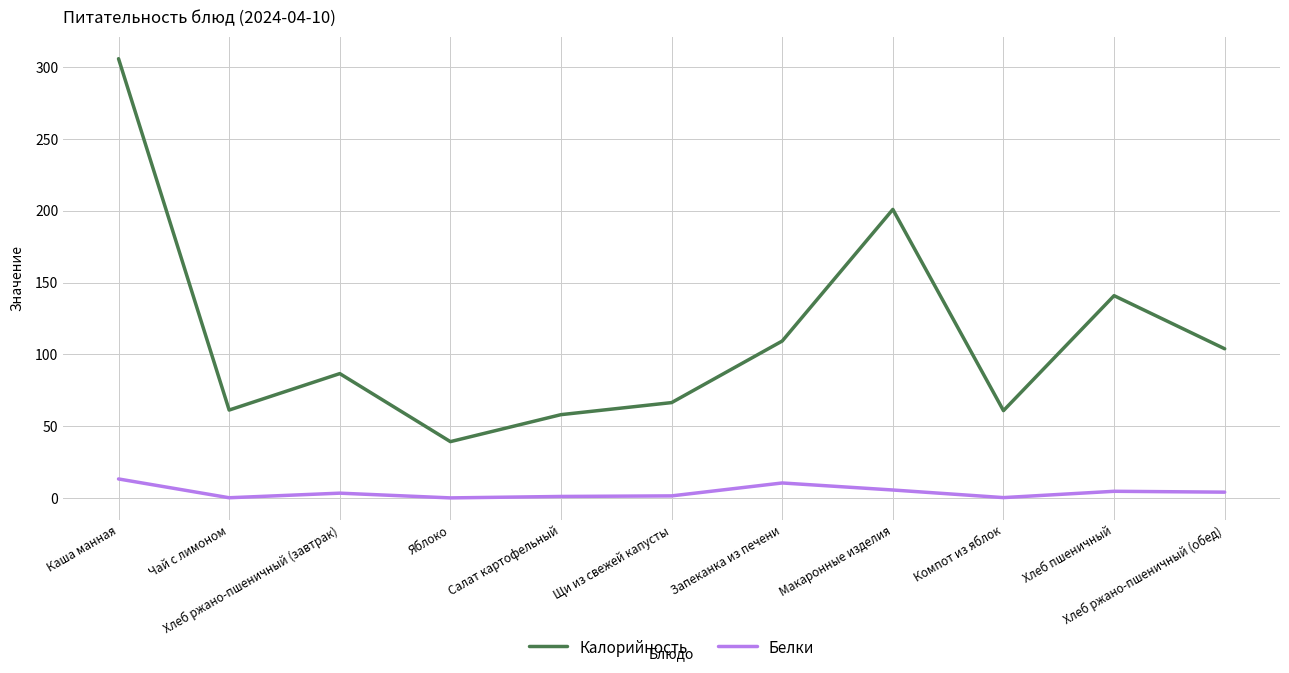

What is the sum of all Калорийность values?

1233.3